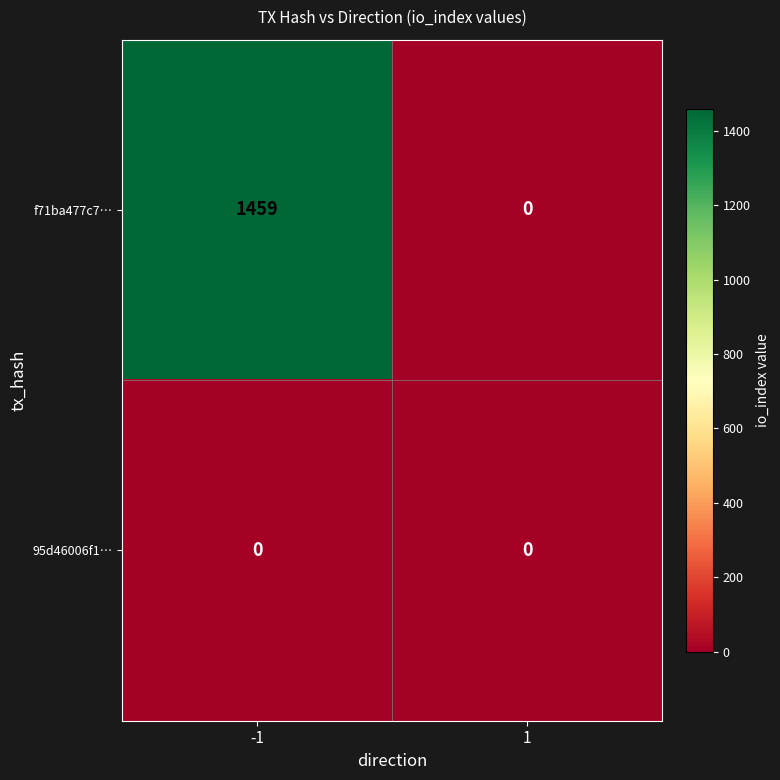

List the series in order of their overall mean, highest first.

f71ba477c7…, 95d46006f1…